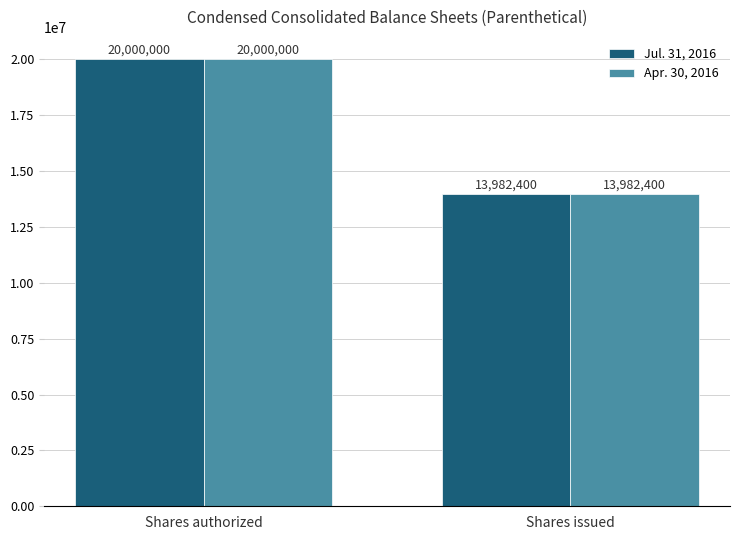

Read the Jul. 31, 2016 value at Shares authorized.

20000000